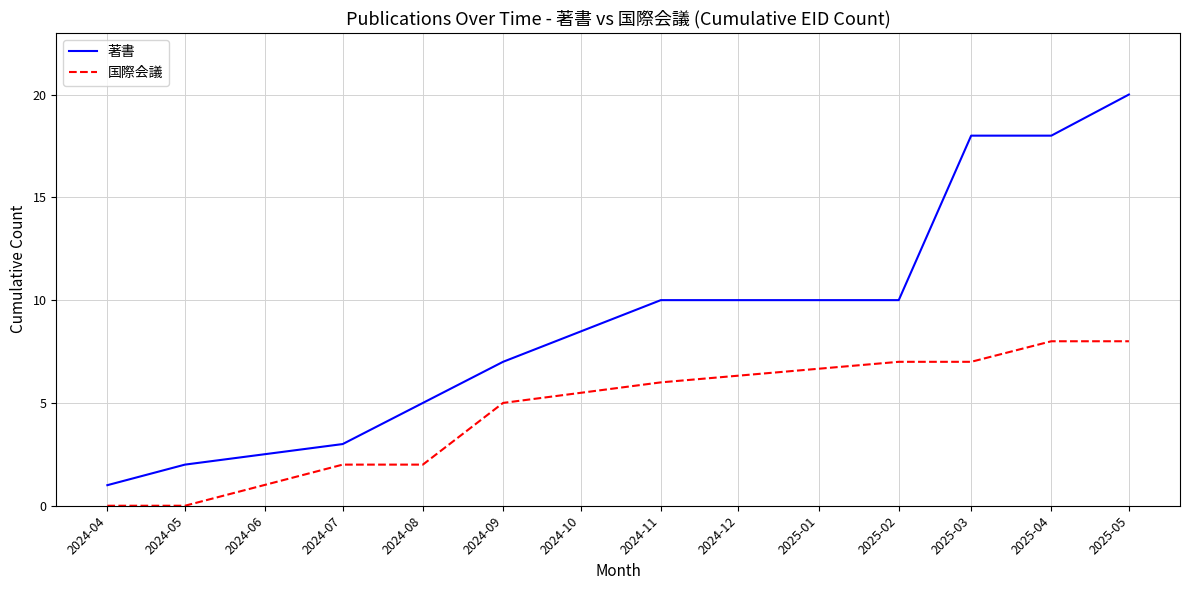

Which series changed the most between 2024-04 and 2025-04?

著書